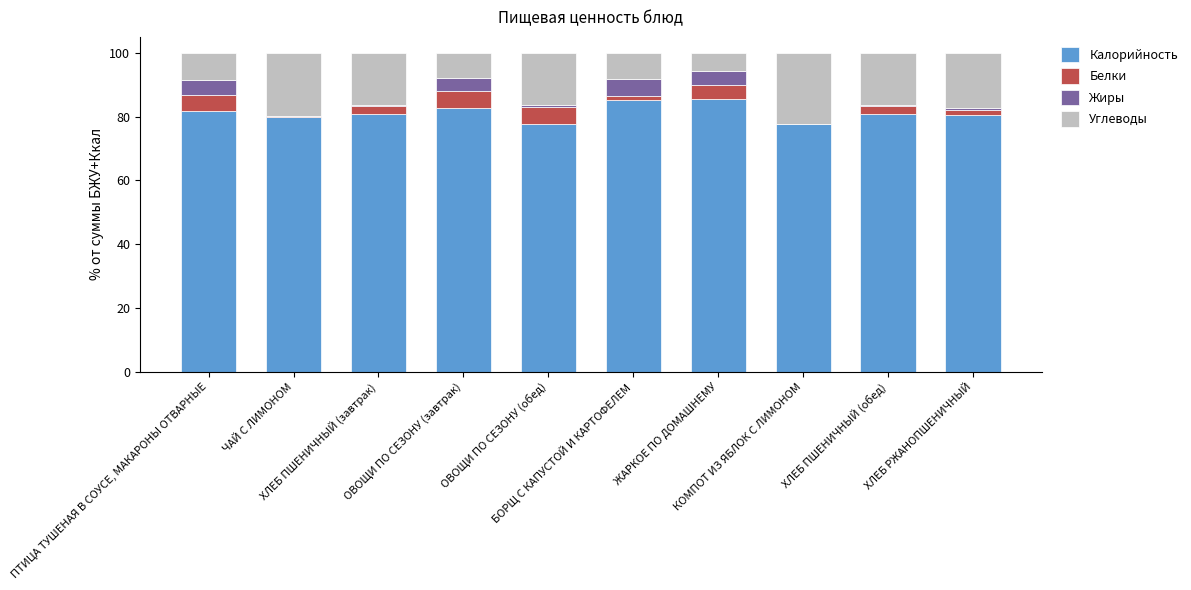

What is the total value across all series at ХЛЕБ РЖАНОПШЕНИЧНЫЙ?

100.0